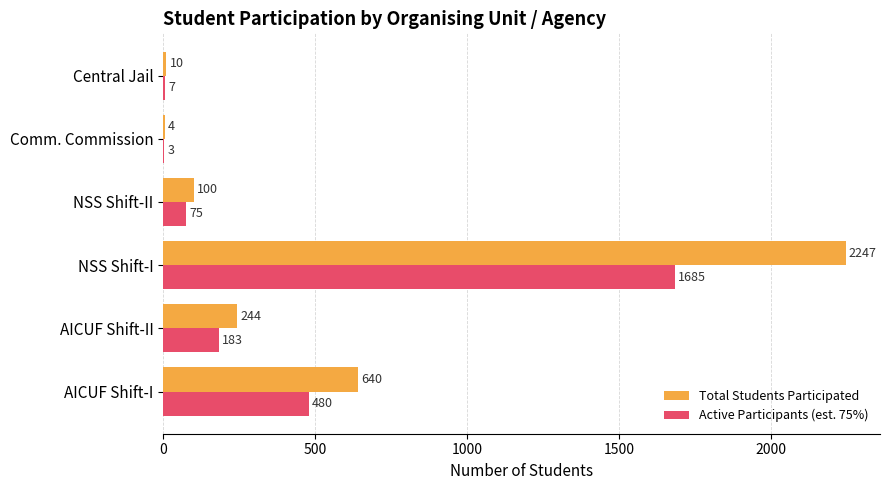

The value of Active Participants (est. 75%) at AICUF Shift-II is 183. True or false?

True